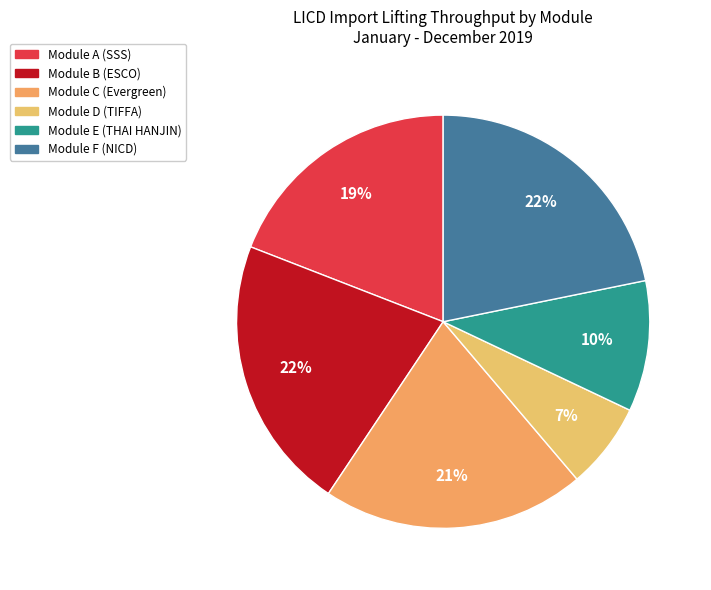

The Module C (Evergreen) slice represents 13% of the pie. True or false?

False